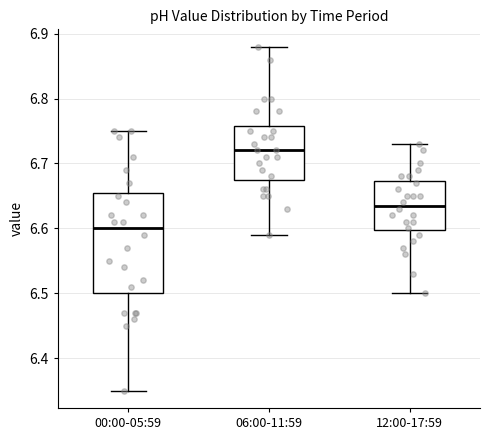

Reading left to right, transcribe this box plot: for each box, give where its median line is, the range the box spans, and where its two whiskers end, as read against the y-axis. The values are not printed on the chart, so give them approximately, as read against the axis.

00:00-05:59: median 6.60, box 6.50 to 6.66, whiskers 6.35 to 6.75
06:00-11:59: median 6.72, box 6.68 to 6.76, whiskers 6.59 to 6.88
12:00-17:59: median 6.64, box 6.60 to 6.67, whiskers 6.50 to 6.73